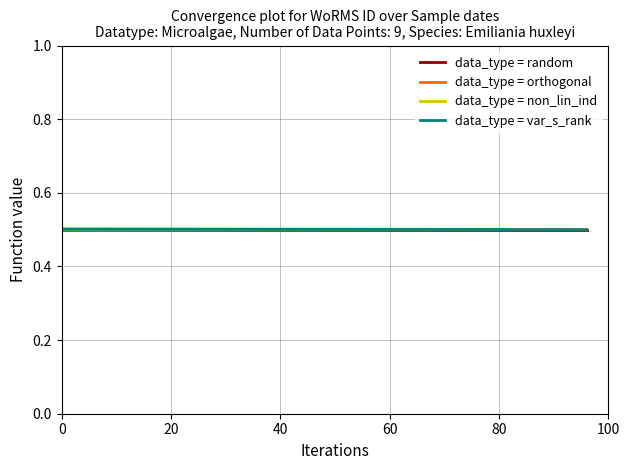

List the series in order of their overall mean, highest first.

data_type = orthogonal, data_type = var_s_rank, data_type = random, data_type = non_lin_ind